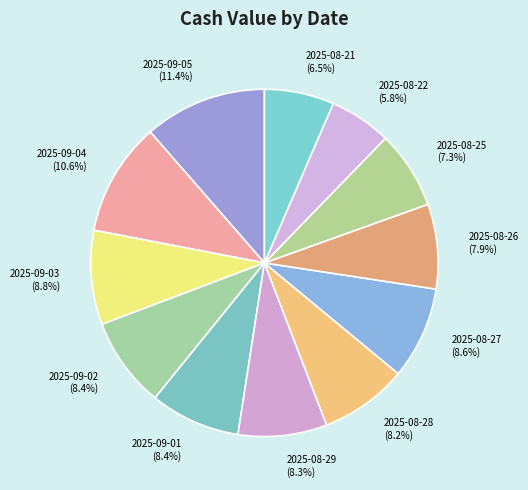

Does 2025-08-26 account for over 50% of the chart?

No